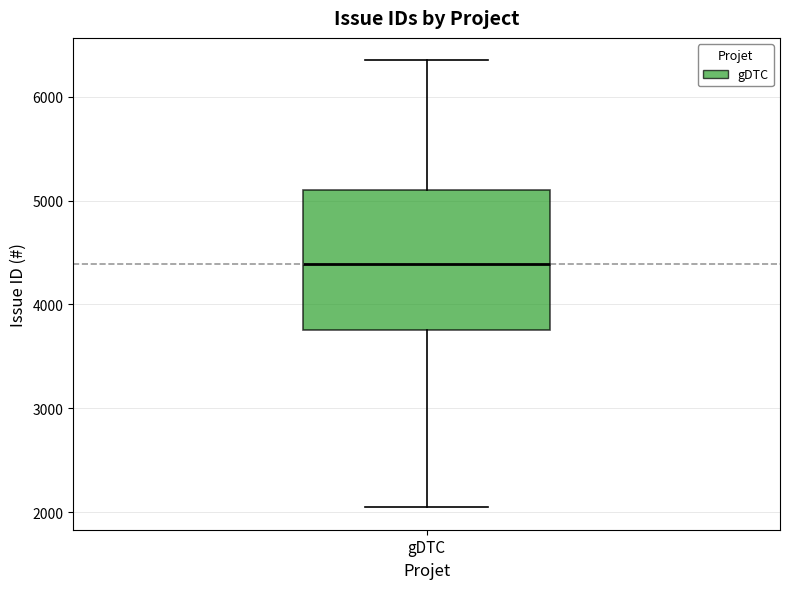

Transcribe this box plot: give where the median line is, the range the box spans, and where the two whiskers end, as read against the y-axis. The values are not printed on the chart, so give them approximately, as read against the axis.

median 4400, box 3800 to 5100, whiskers 2000 to 6400